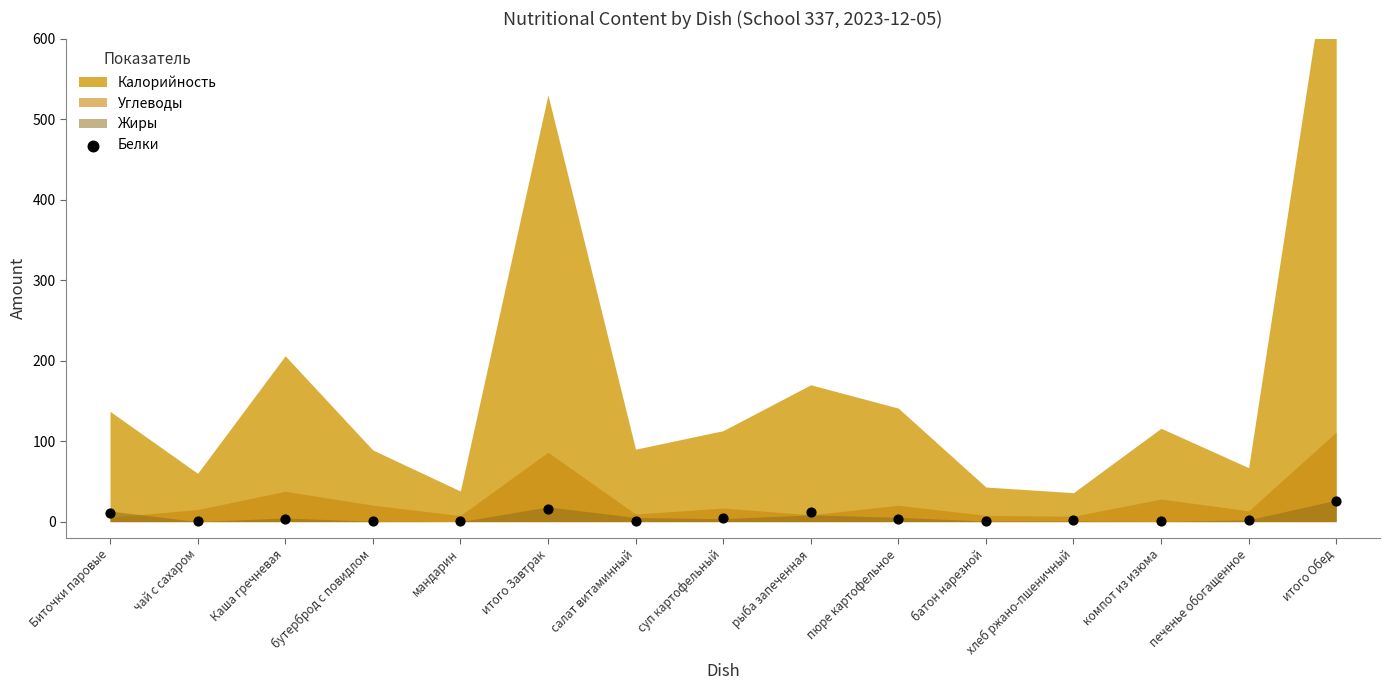

What is the range of Y values (max minus min)?

25.7